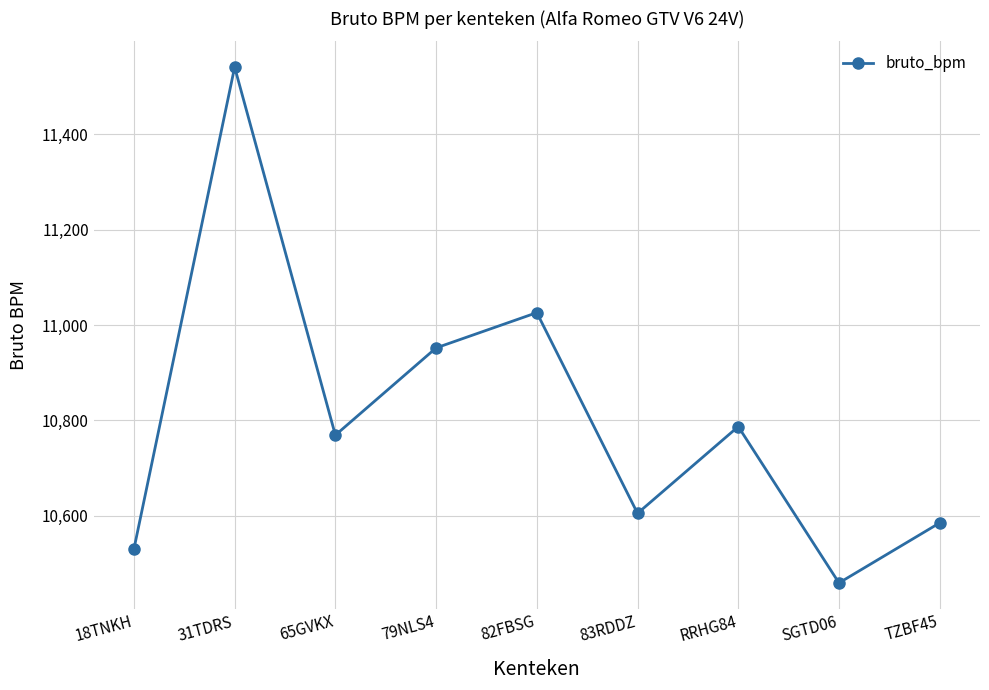

What is the difference between the maximum and minimum values?

1082